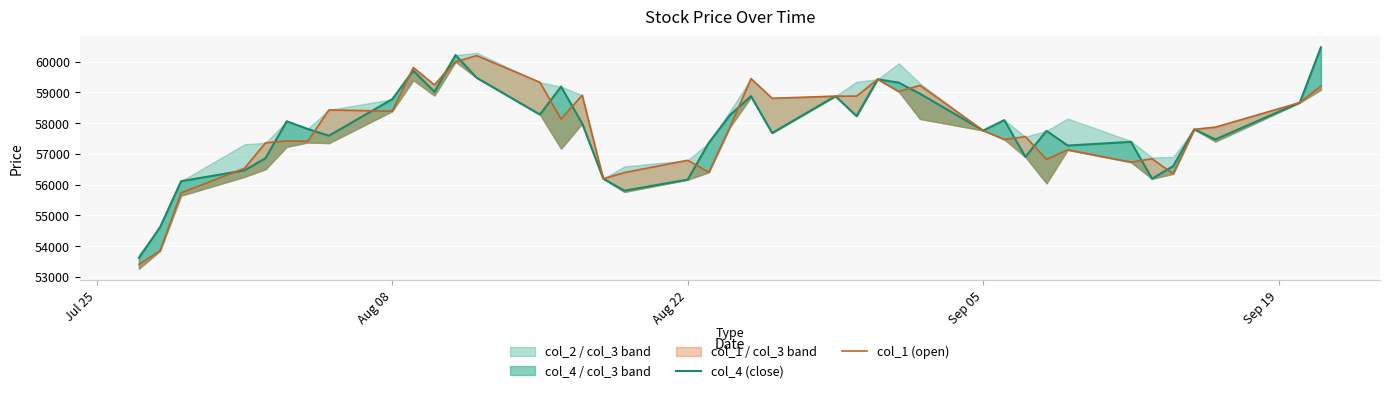

Which series ends up on top after the final intersection of col_4 (close) and col_1 (open)?

col_4 (close)